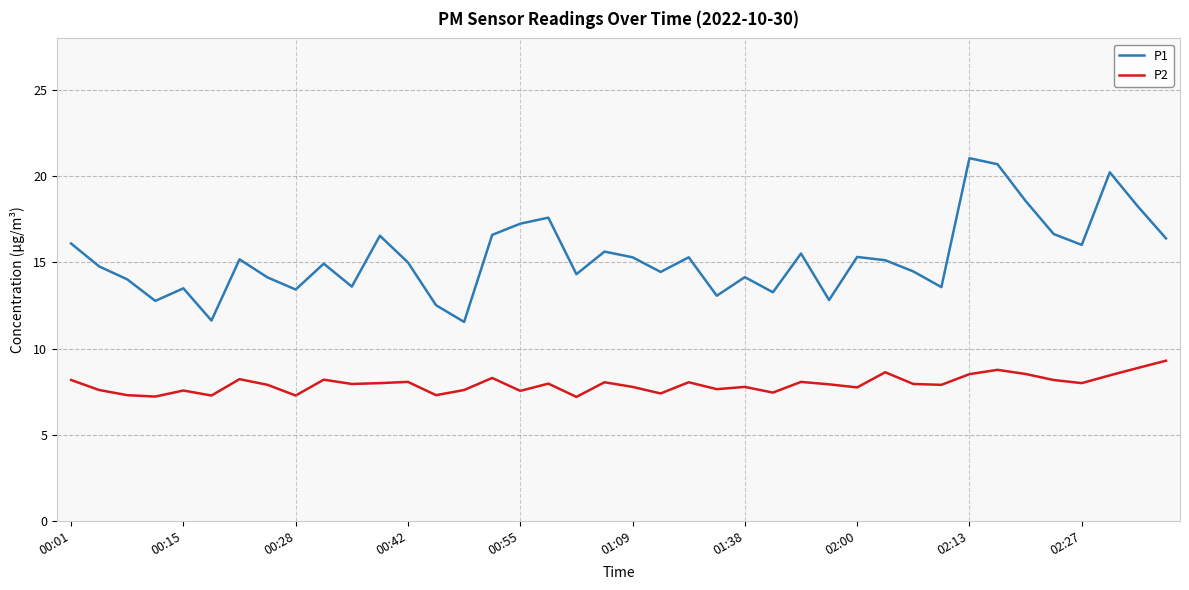

True or false: P2 and P1 intersect in this chart.

False